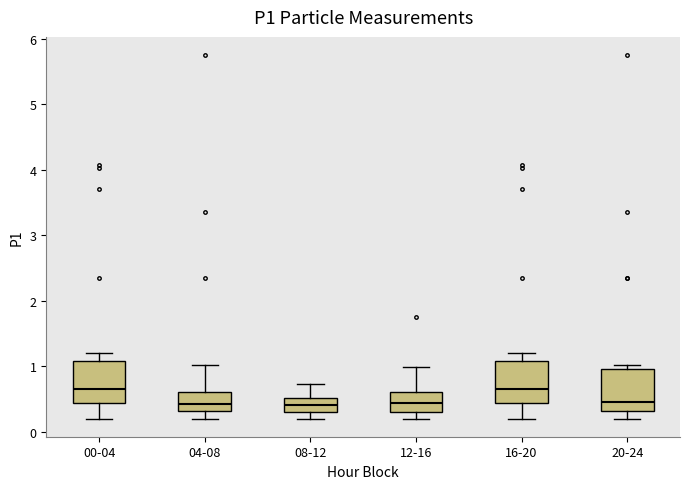

Reading left to right, transcribe this box plot: for each box, give where its median line is, the range the box spans, and where its two whiskers end, as read against the y-axis. The values are not printed on the chart, so give them approximately, as read against the axis.

00-04: median 0.7, box 0.4 to 1.1, whiskers 0.2 to 1.2
04-08: median 0.4, box 0.3 to 0.6, whiskers 0.2 to 1.0
08-12: median 0.4, box 0.3 to 0.5, whiskers 0.2 to 0.7
12-16: median 0.4, box 0.3 to 0.6, whiskers 0.2 to 1.0
16-20: median 0.7, box 0.4 to 1.1, whiskers 0.2 to 1.2
20-24: median 0.5, box 0.3 to 1.0, whiskers 0.2 to 1.0 (just above the box's upper edge)